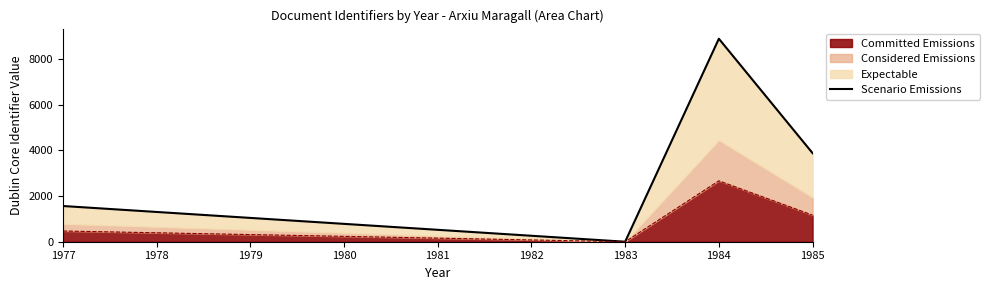

At which label does Committed Emissions reach its minimum?

1983